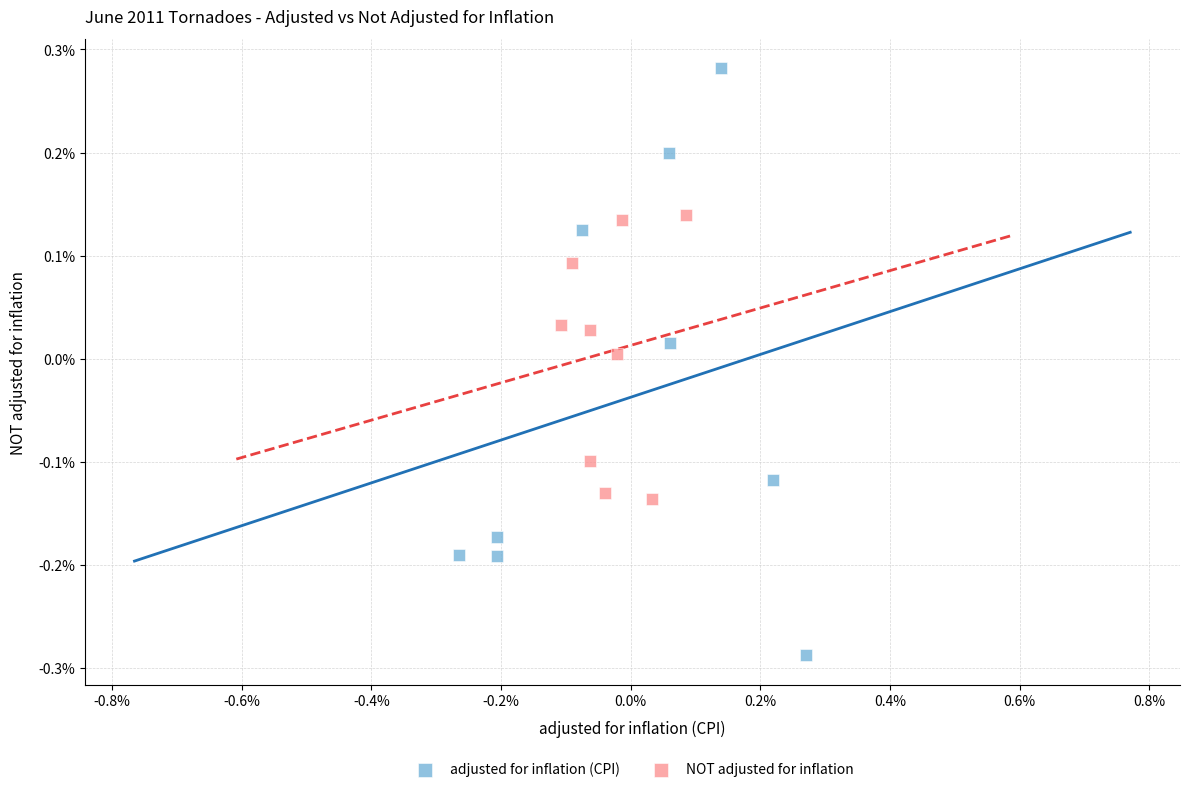

Which series has the widest spread of Y values?

adjusted for inflation (CPI)